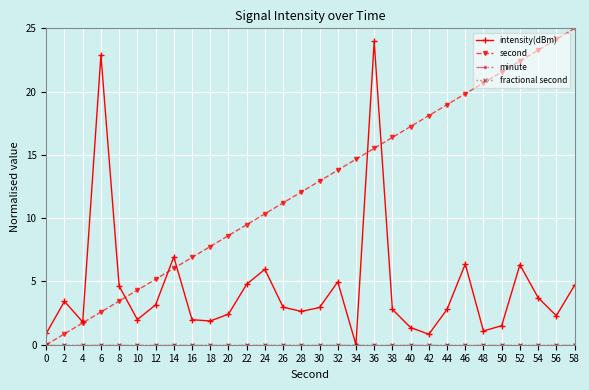

Is this an area chart (filled region under the line)?

No